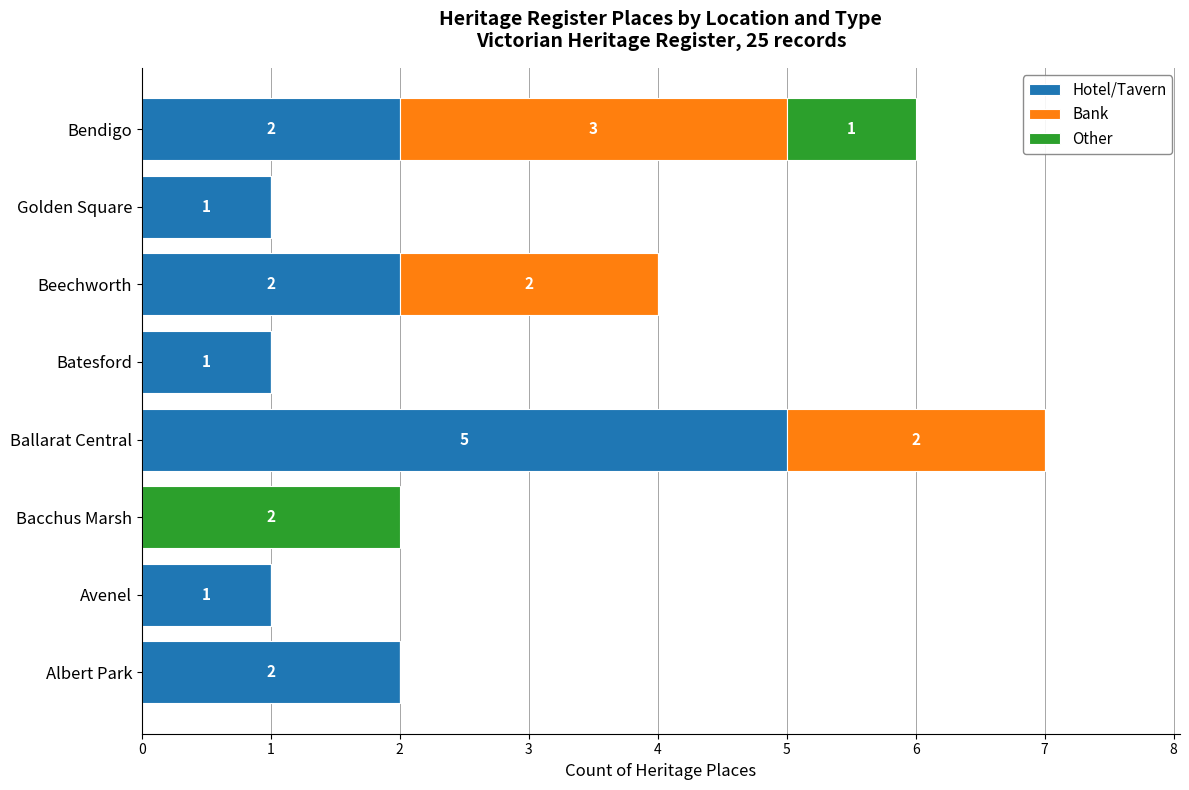

Which category has the highest value in the Hotel/Tavern series?

Ballarat Central